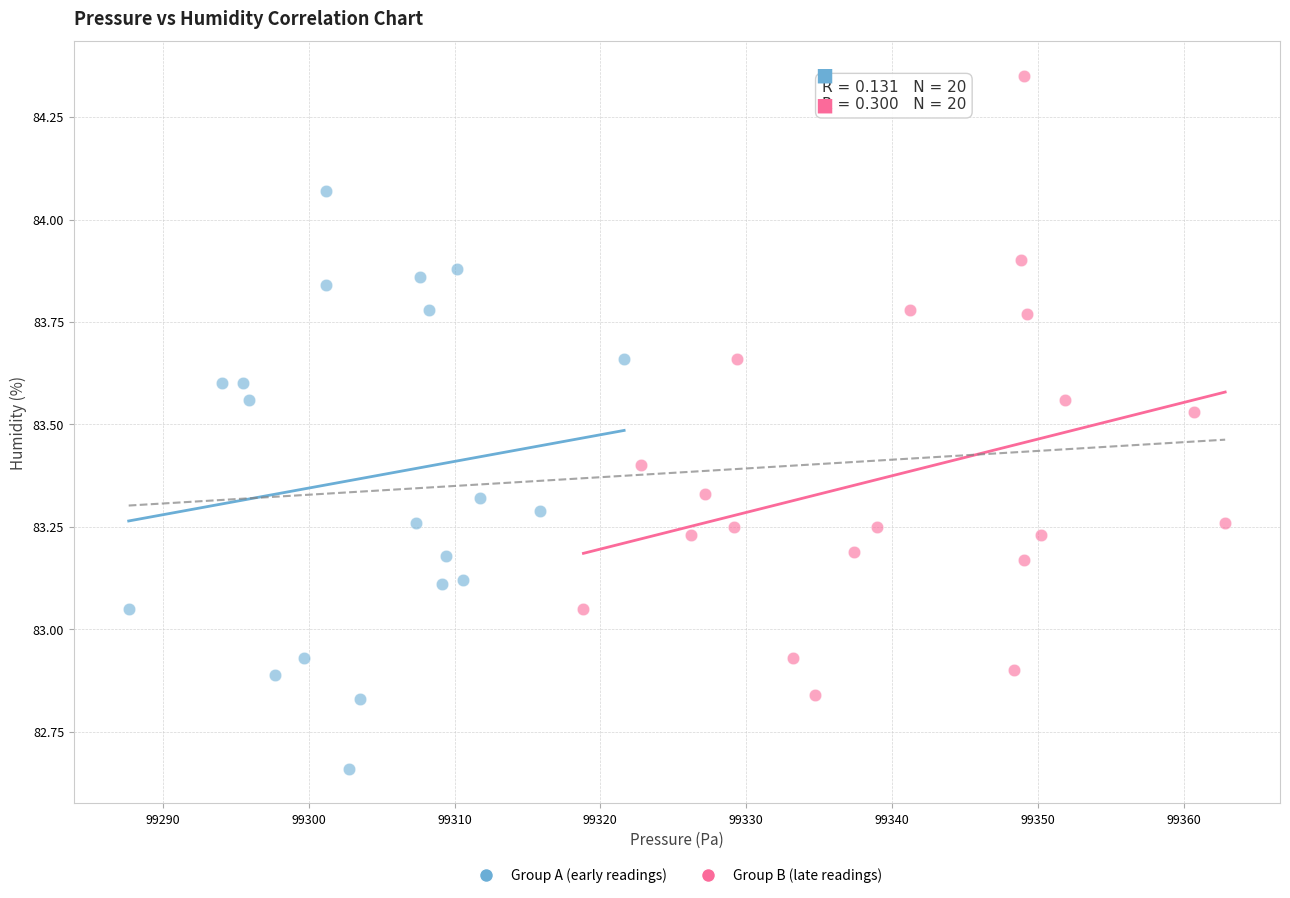

Which series contains the highest Y value?

Group B (late readings)